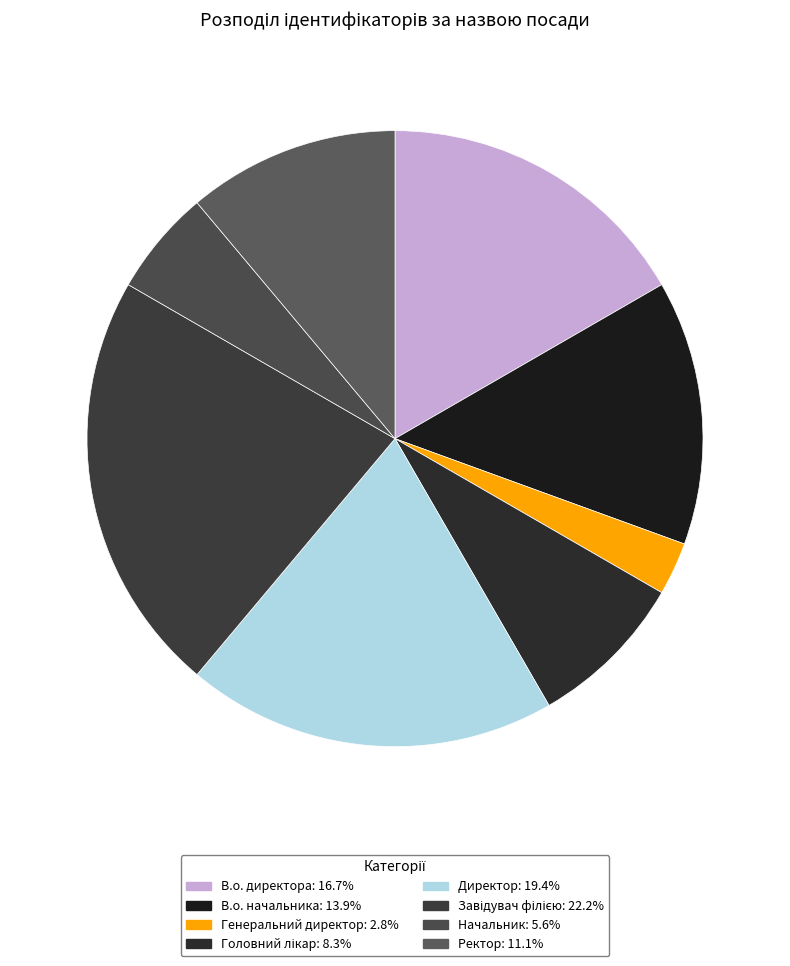

How many slices are in this pie chart?

8